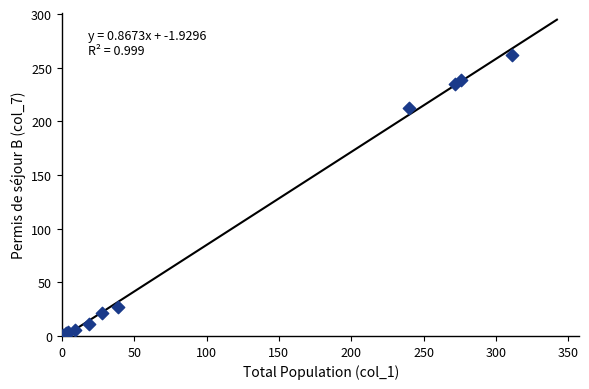

What Y value in the scatter plot is closest to 131?

212